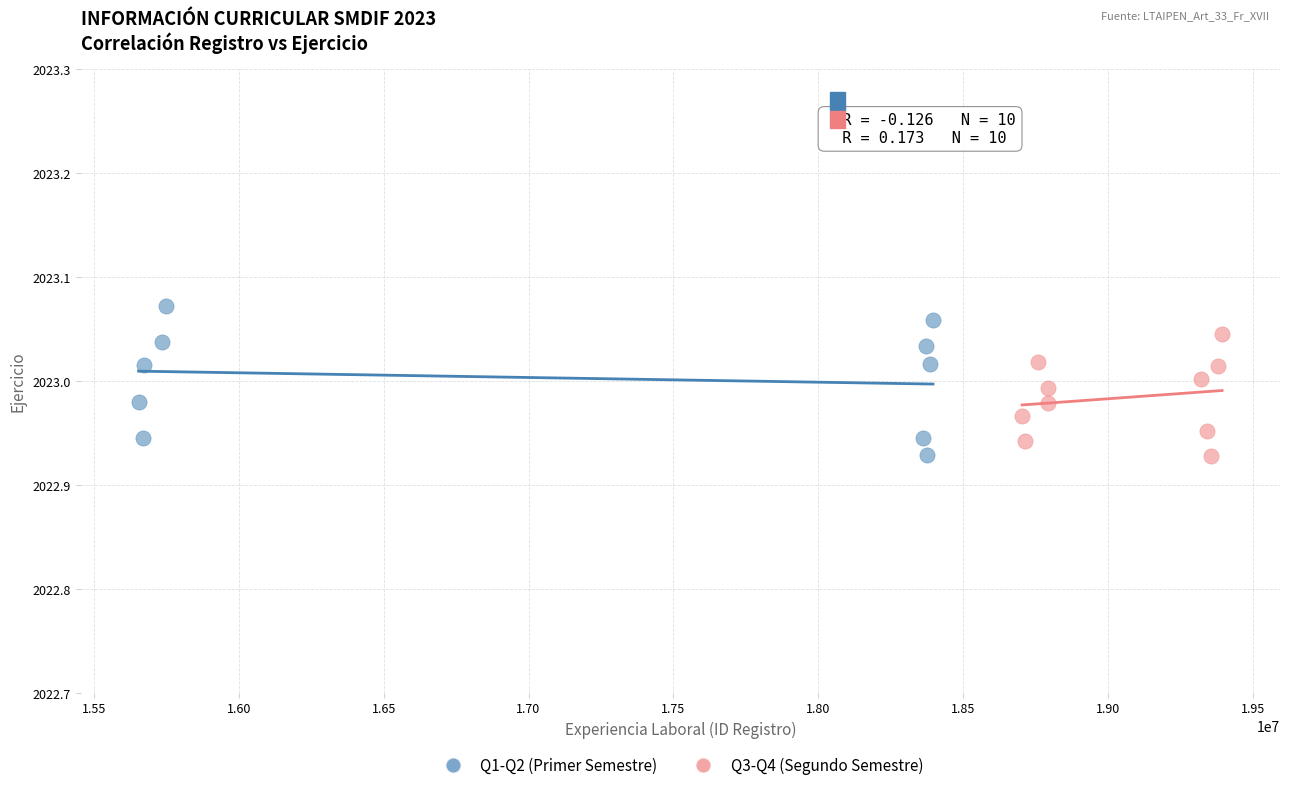

Which series reaches the maximum Y coordinate?

Q1-Q2 (Primer Semestre)